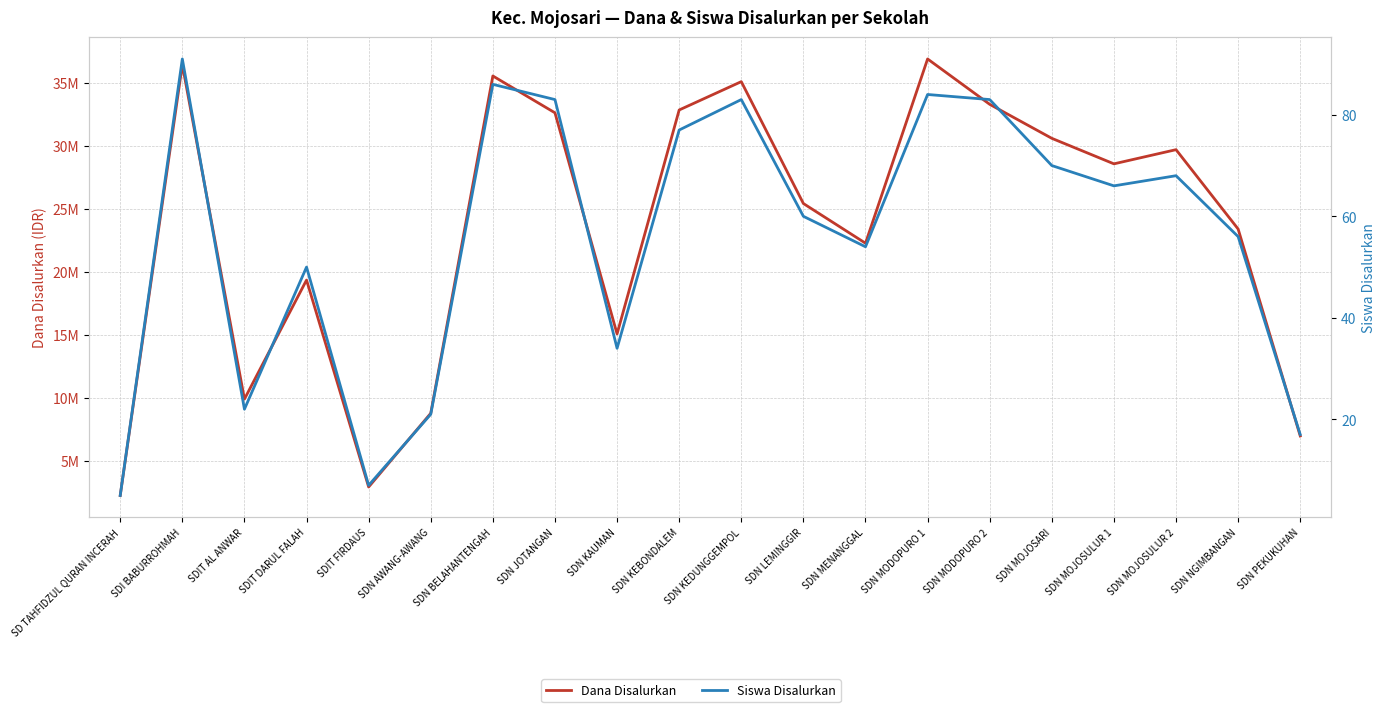

At which label does Dana Disalurkan reach its peak?

SDN MODOPURO 1